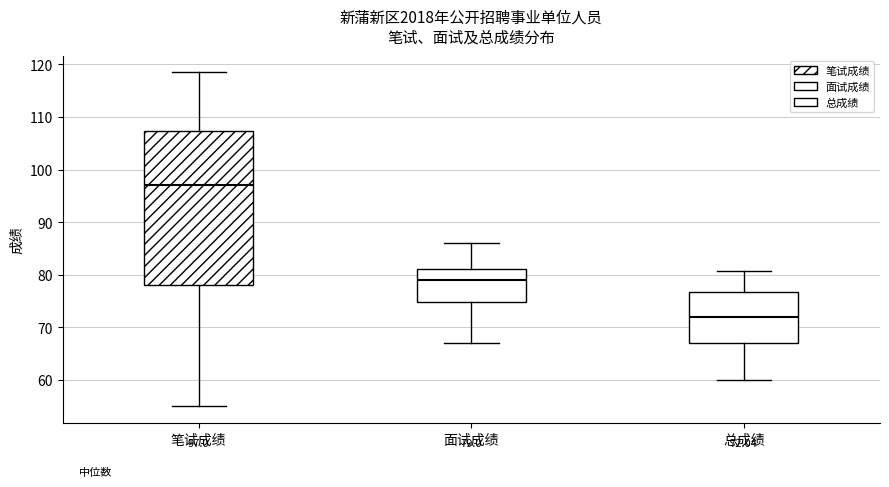

Which box is the tallest, from its lower edge to its upper edge?

笔试成绩